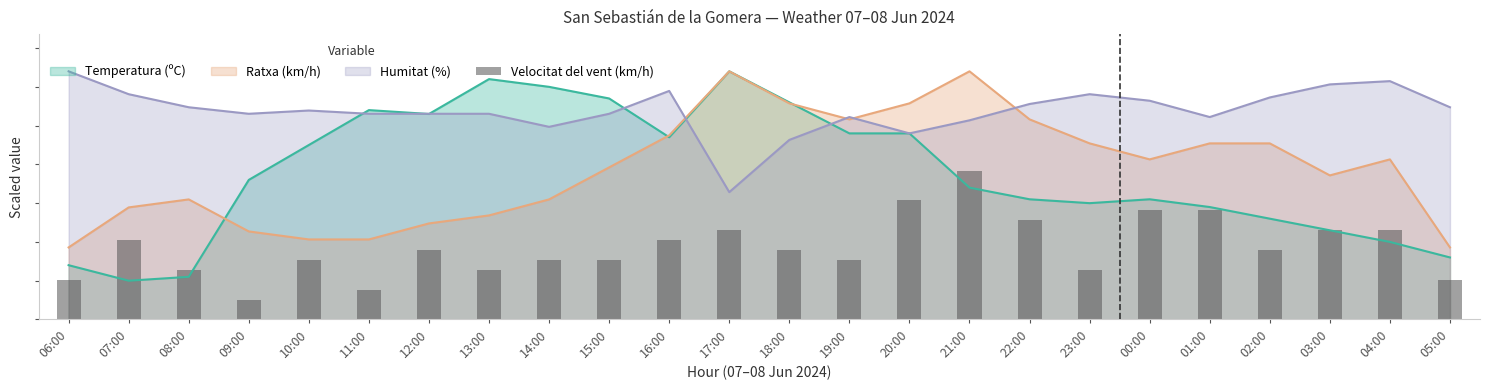

What is the label of the 17th bar from the right?

13:00